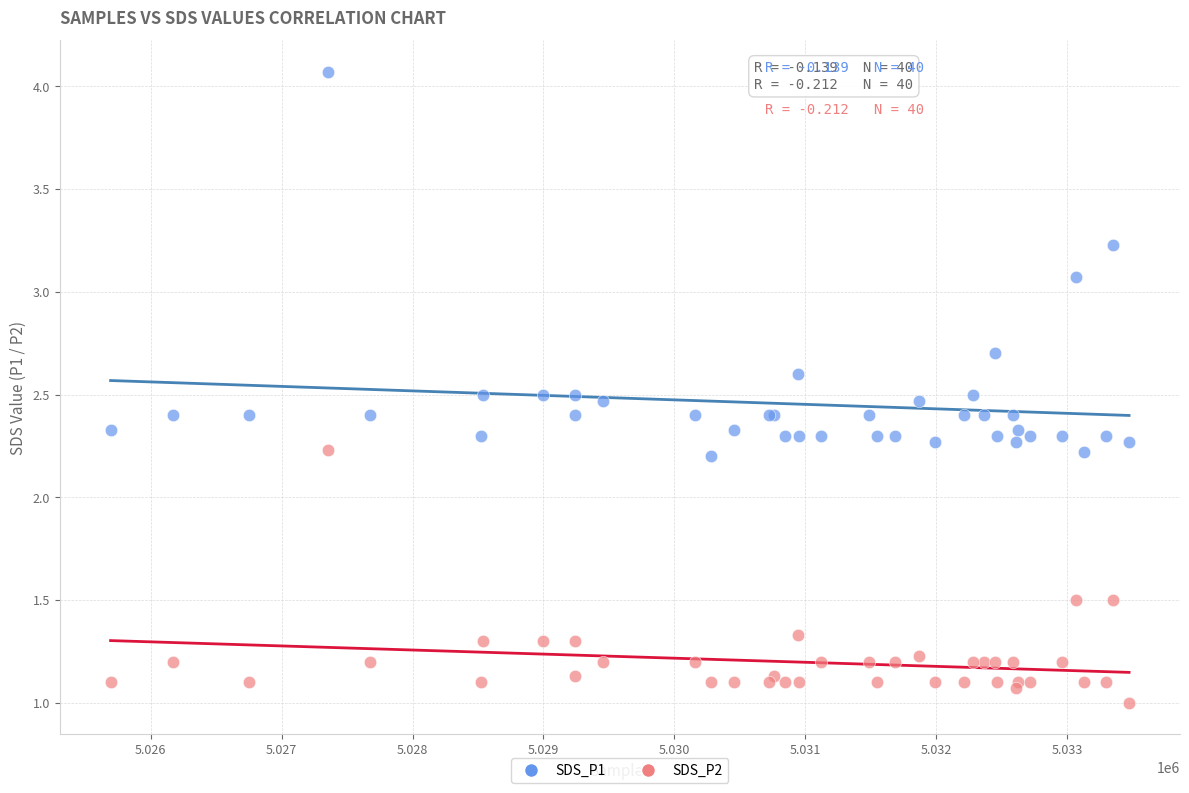

Which series contains the lowest Y value?

SDS_P2